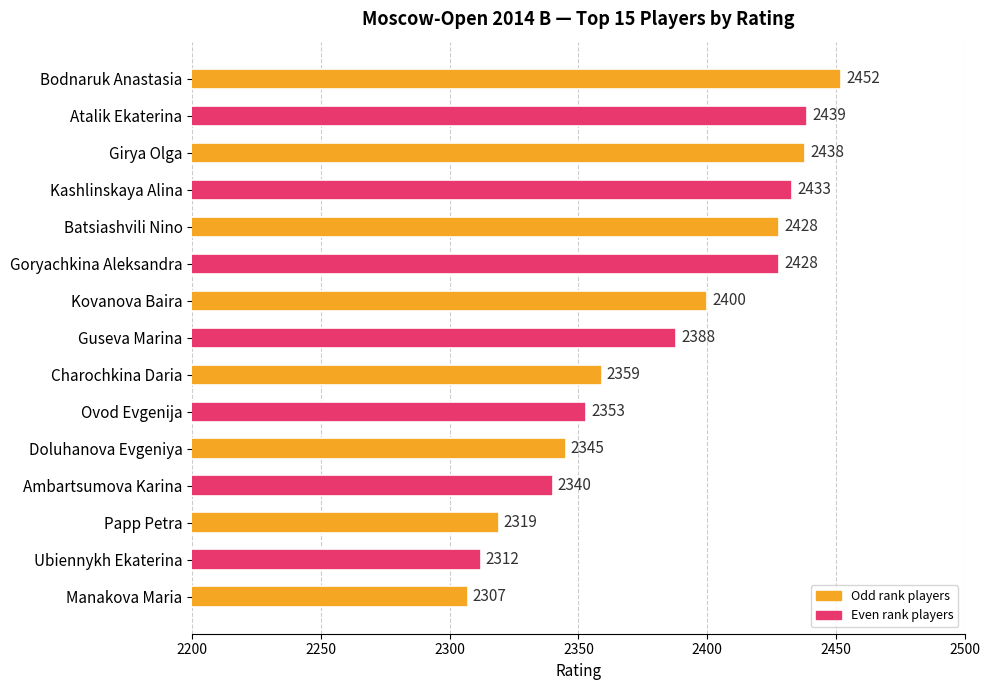

Reading top to bottom, list all the values displayed in this chart.

Bodnaruk Anastasia=2452	Atalik Ekaterina=2439	Girya Olga=2438	Kashlinskaya Alina=2433	Batsiashvili Nino=2428	Goryachkina Aleksandra=2428	Kovanova Baira=2400	Guseva Marina=2388	Charochkina Daria=2359	Ovod Evgenija=2353	Doluhanova Evgeniya=2345	Ambartsumova Karina=2340	Papp Petra=2319	Ubiennykh Ekaterina=2312	Manakova Maria=2307